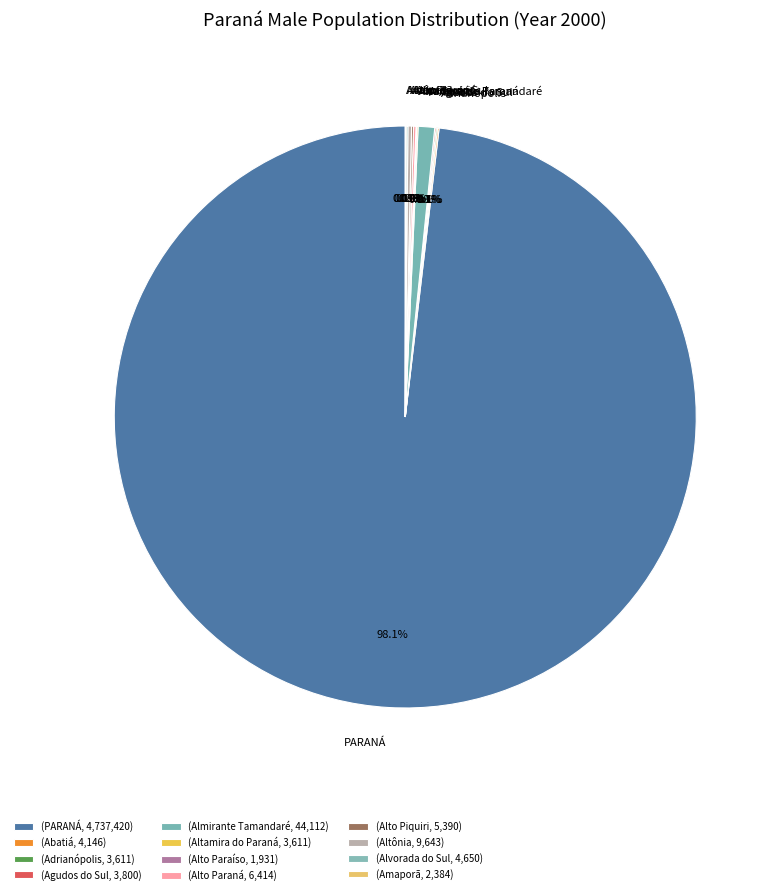

What is the largest slice in the pie chart?

PARANÁ